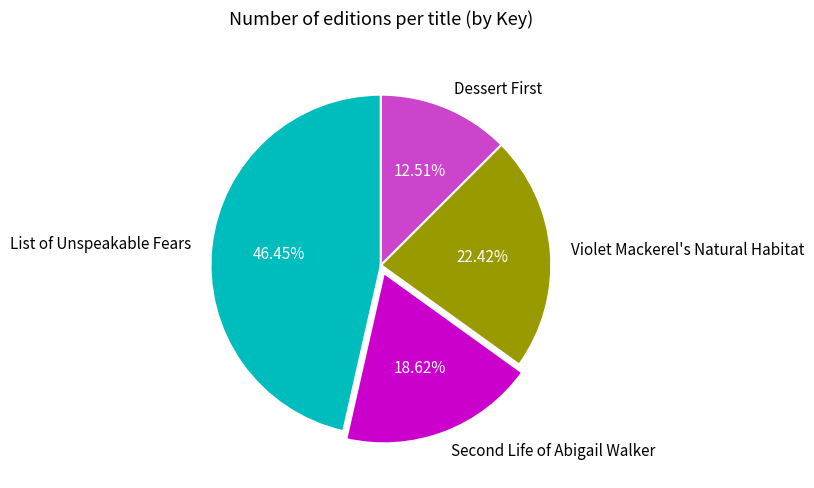

How many slices are in this pie chart?

4